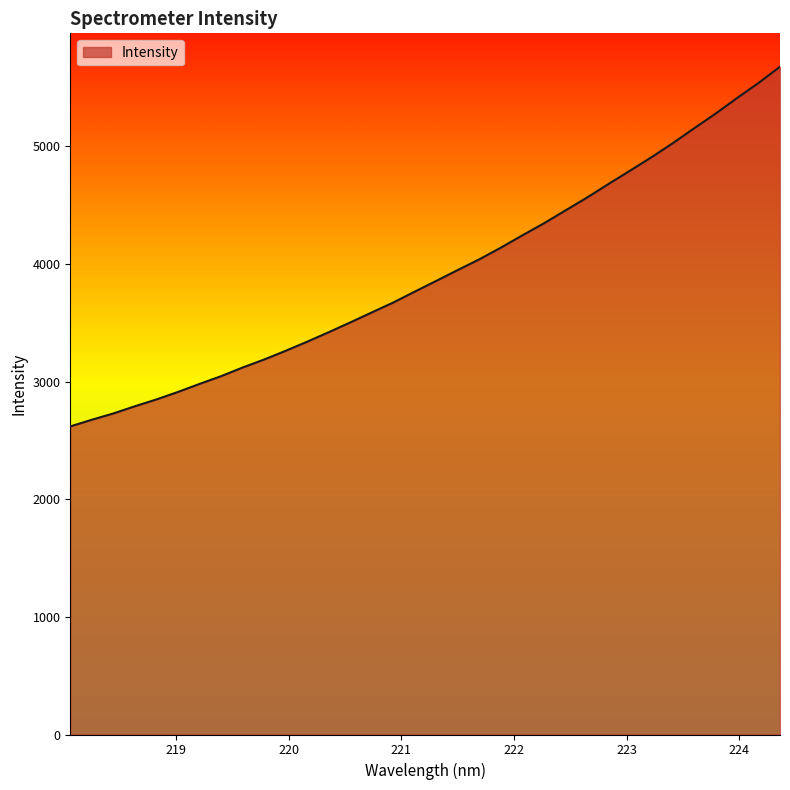

What is the greatest value displayed?

5677.5